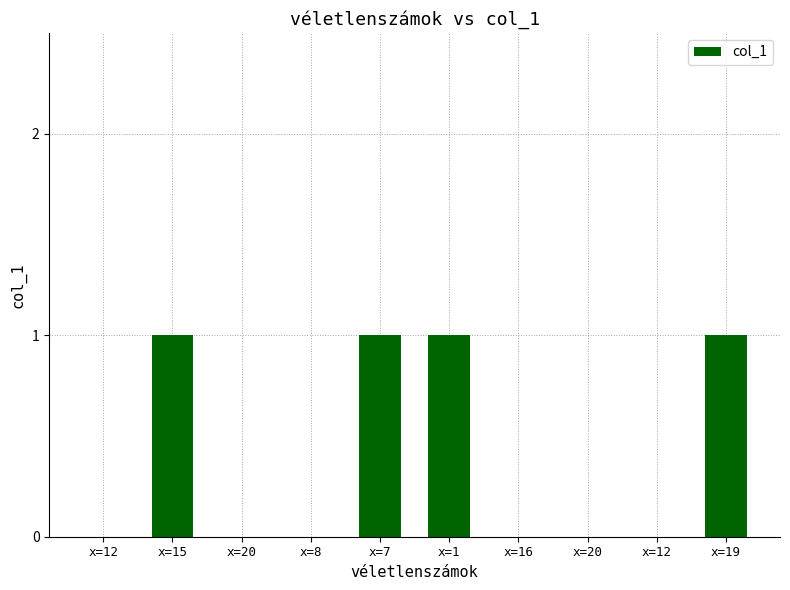

How many distinct data groups are displayed?

1